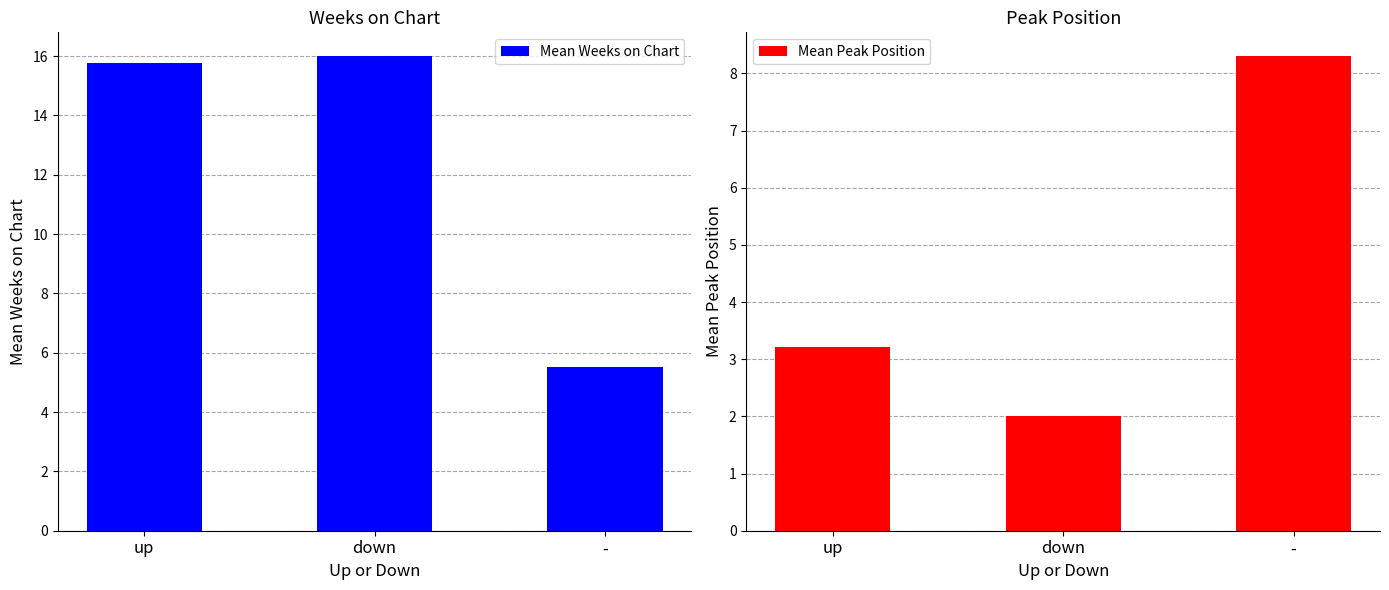

Where does the Mean Peak Position series first go above 3?

up